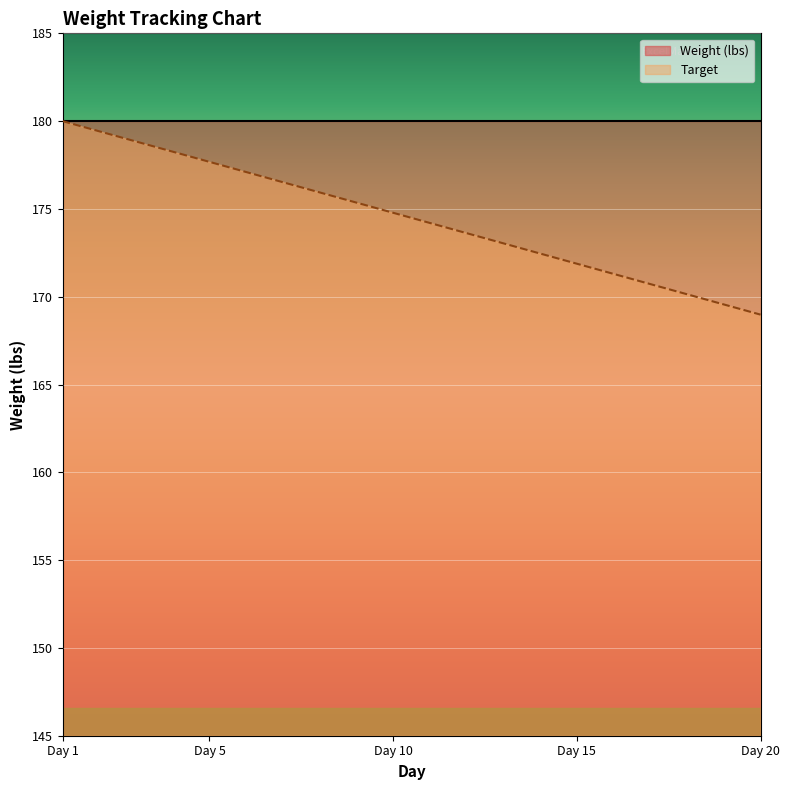

Which series has the widest spread of values?

Target